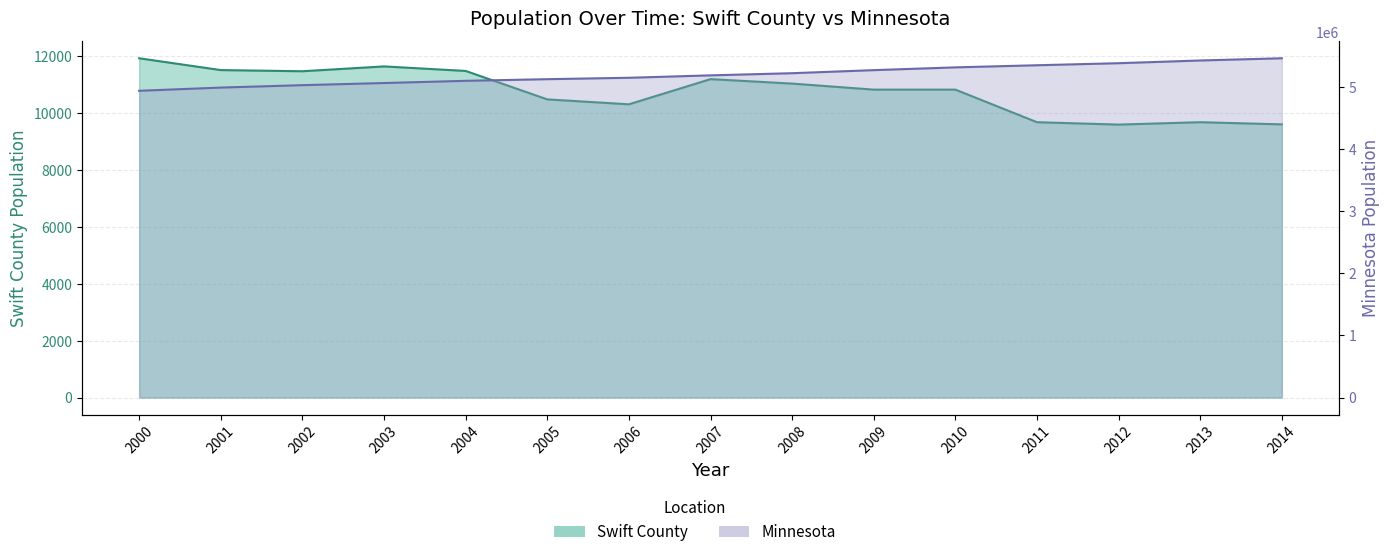

Reading left to right, extract all data points from this chart.

Swift County: 11925	11510	11469	11639	11480	10480	10307	11192	11035	10823	10823	9678	9594	9678	9602
Minnesota: 4934275	4985851	5024570	5059023	5094304	5120954	5143513	5182182	5217041	5266214	5310828	5344861	5377880	5421450	5457125